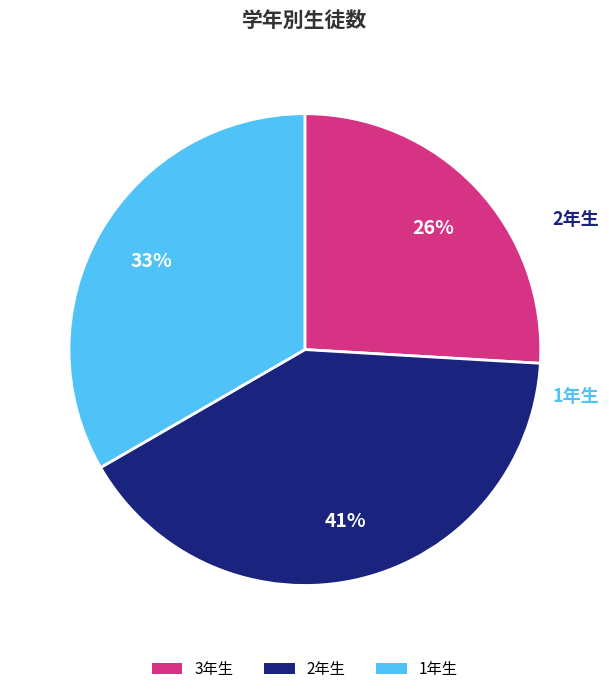

Is the sum of 1年生 and 2年生 greater than half?

Yes